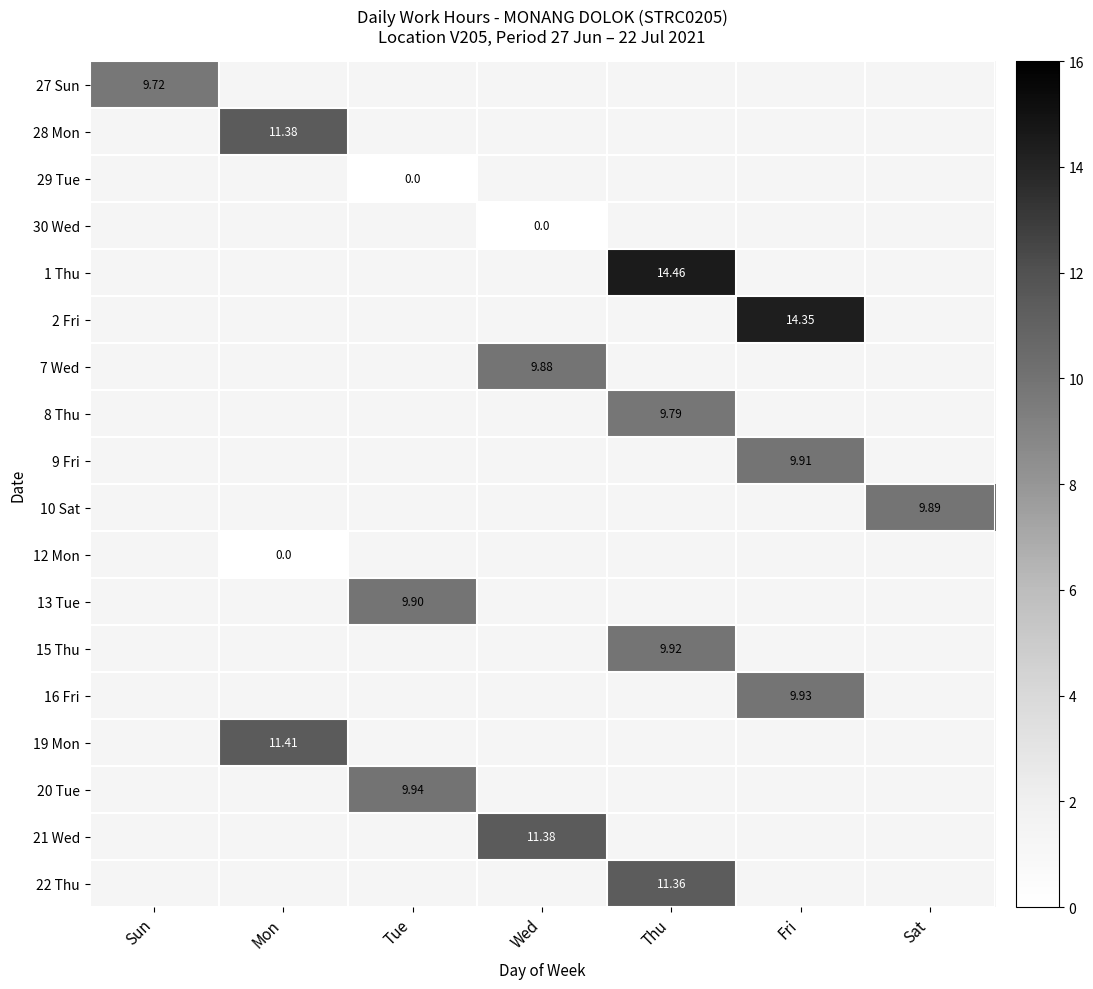

At how many categories does at least one series exceed 8?

7